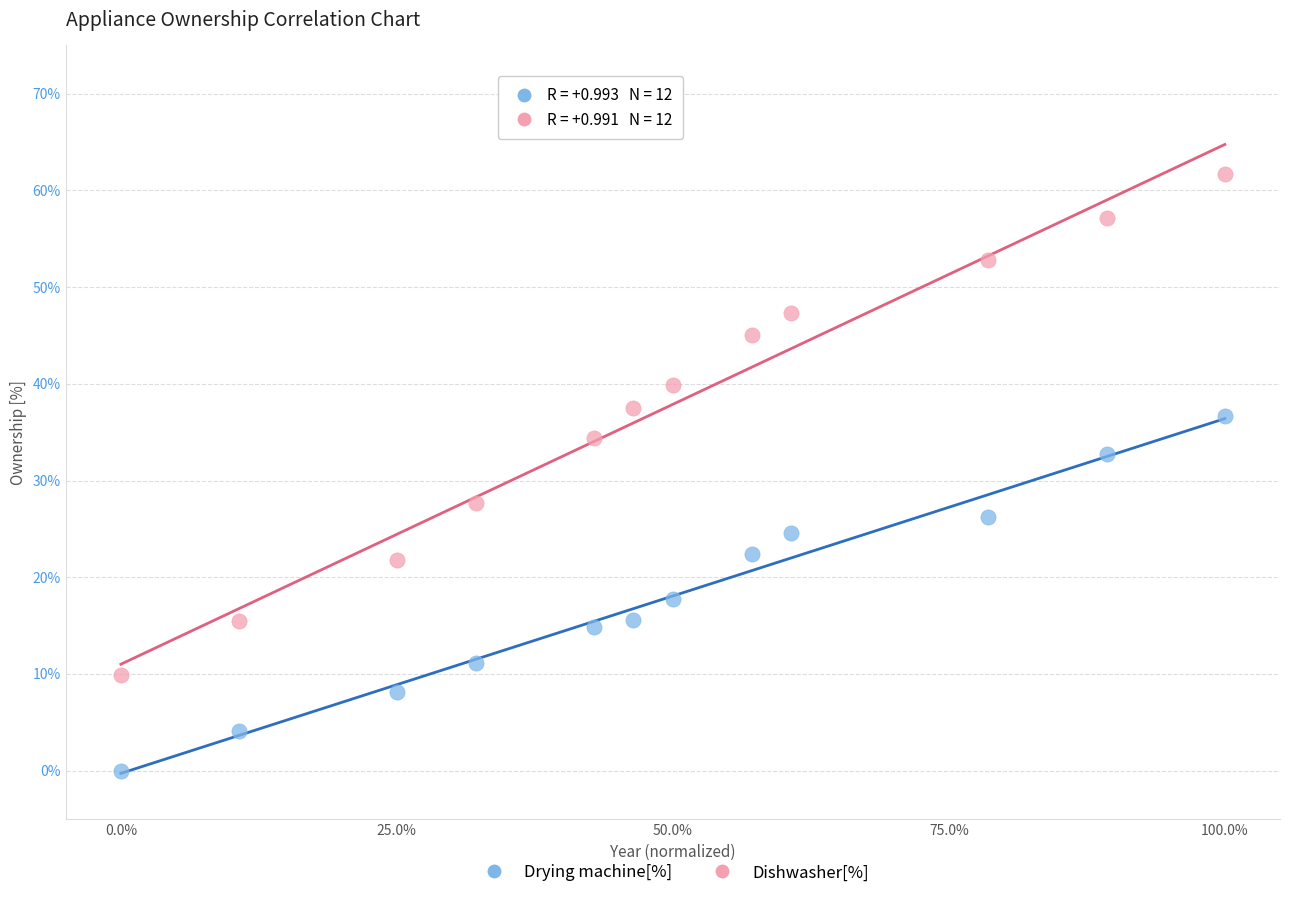

Which series has the largest Y range (max minus min)?

Dishwasher[%]